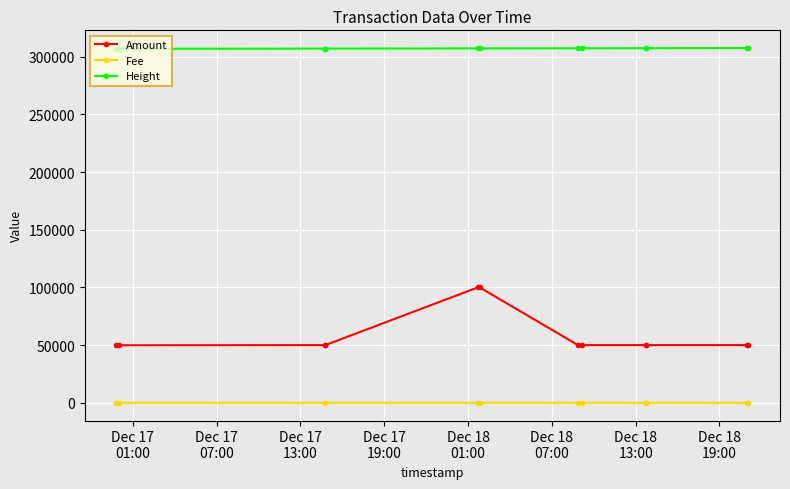

True or false: Amount and Height intersect in this chart.

False